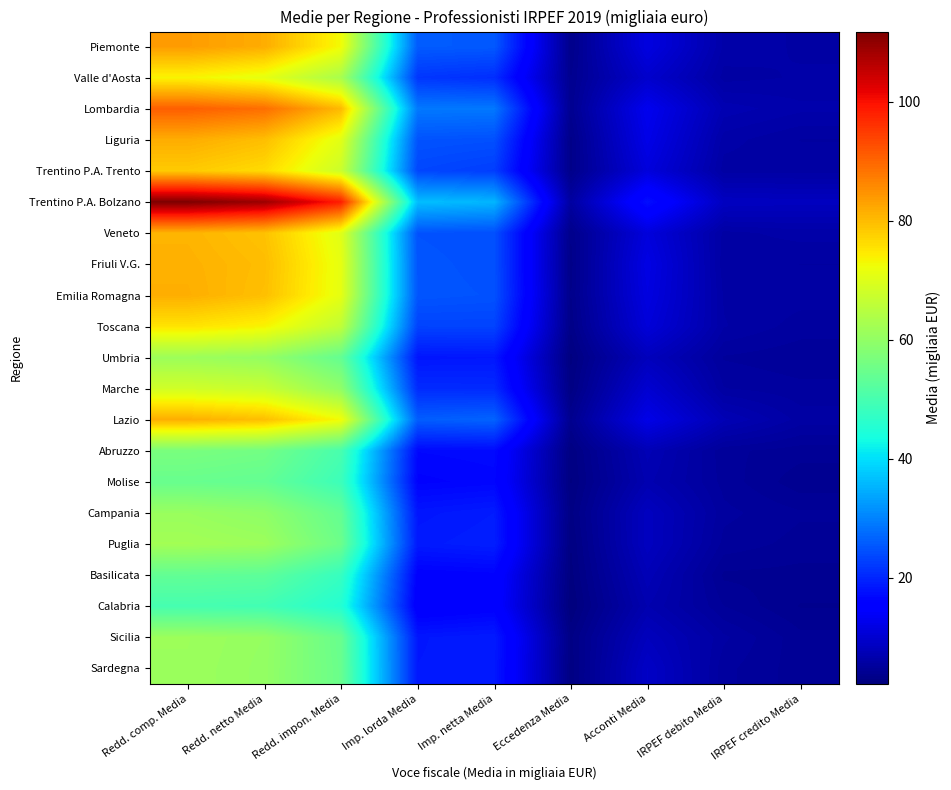

Reading left to right, what are all the values shown in this chart?

Piemonte: Redd. comp. Media=83.6	Redd. netto Media=81.7	Redd. impon. Media=72.7	Imp. lorda Media=25.9	Imp. netta Media=25.6	Eccedenza Media=3.5	Acconti Media=11.6	IRPEF debito Media=6.4	IRPEF credito Media=6.0
Valle d'Aosta: Redd. comp. Media=73.5	Redd. netto Media=71.1	Redd. impon. Media=63.0	Imp. lorda Media=21.8	Imp. netta Media=20.9	Eccedenza Media=3.9	Acconti Media=9.7	IRPEF debito Media=5.9	IRPEF credito Media=6.1
Lombardia: Redd. comp. Media=90.8	Redd. netto Media=89.0	Redd. impon. Media=80.3	Imp. lorda Media=29.0	Imp. netta Media=28.9	Eccedenza Media=4.0	Acconti Media=13.0	IRPEF debito Media=7.2	IRPEF credito Media=6.6
Liguria: Redd. comp. Media=81.7	Redd. netto Media=79.7	Redd. impon. Media=70.6	Imp. lorda Media=24.9	Imp. netta Media=24.6	Eccedenza Media=3.3	Acconti Media=12.3	IRPEF debito Media=6.3	IRPEF credito Media=5.6
Trentino P.A. Trento: Redd. comp. Media=78.3	Redd. netto Media=76.4	Redd. impon. Media=67.5	Imp. lorda Media=23.6	Imp. netta Media=22.6	Eccedenza Media=3.4	Acconti Media=11.2	IRPEF debito Media=5.8	IRPEF credito Media=5.9
Trentino P.A. Bolzano: Redd. comp. Media=111.8	Redd. netto Media=108.9	Redd. impon. Media=98.4	Imp. lorda Media=36.5	Imp. netta Media=35.5	Eccedenza Media=5.6	Acconti Media=17.6	IRPEF debito Media=8.6	IRPEF credito Media=8.4
Veneto: Redd. comp. Media=80.8	Redd. netto Media=79.3	Redd. impon. Media=70.4	Imp. lorda Media=24.9	Imp. netta Media=24.6	Eccedenza Media=3.5	Acconti Media=11.2	IRPEF debito Media=5.9	IRPEF credito Media=6.2
Friuli V.G.: Redd. comp. Media=81.2	Redd. netto Media=79.9	Redd. impon. Media=71.2	Imp. lorda Media=25.1	Imp. netta Media=24.6	Eccedenza Media=3.3	Acconti Media=12.0	IRPEF debito Media=5.8	IRPEF credito Media=5.6
Emilia Romagna: Redd. comp. Media=81.5	Redd. netto Media=79.6	Redd. impon. Media=71.1	Imp. lorda Media=25.2	Imp. netta Media=24.8	Eccedenza Media=3.4	Acconti Media=11.6	IRPEF debito Media=6.0	IRPEF credito Media=5.8
Toscana: Redd. comp. Media=75.5	Redd. netto Media=73.5	Redd. impon. Media=66.1	Imp. lorda Media=23.2	Imp. netta Media=23.2	Eccedenza Media=3.2	Acconti Media=10.9	IRPEF debito Media=6.1	IRPEF credito Media=5.4
Umbria: Redd. comp. Media=61.4	Redd. netto Media=60.3	Redd. impon. Media=53.9	Imp. lorda Media=18.3	Imp. netta Media=18.4	Eccedenza Media=2.5	Acconti Media=8.1	IRPEF debito Media=5.2	IRPEF credito Media=4.9
Marche: Redd. comp. Media=68.3	Redd. netto Media=67.1	Redd. impon. Media=59.8	Imp. lorda Media=20.6	Imp. netta Media=20.5	Eccedenza Media=2.8	Acconti Media=10.1	IRPEF debito Media=5.7	IRPEF credito Media=5.3
Lazio: Redd. comp. Media=81.5	Redd. netto Media=79.7	Redd. impon. Media=72.7	Imp. lorda Media=26.1	Imp. netta Media=26.6	Eccedenza Media=3.8	Acconti Media=12.3	IRPEF debito Media=7.5	IRPEF credito Media=5.9
Abruzzo: Redd. comp. Media=56.7	Redd. netto Media=55.8	Redd. impon. Media=50.2	Imp. lorda Media=16.8	Imp. netta Media=17.0	Eccedenza Media=2.7	Acconti Media=7.5	IRPEF debito Media=4.9	IRPEF credito Media=4.5
Molise: Redd. comp. Media=54.5	Redd. netto Media=53.8	Redd. impon. Media=48.6	Imp. lorda Media=16.2	Imp. netta Media=16.6	Eccedenza Media=2.6	Acconti Media=7.1	IRPEF debito Media=5.0	IRPEF credito Media=4.1
Campania: Redd. comp. Media=60.9	Redd. netto Media=59.6	Redd. impon. Media=53.9	Imp. lorda Media=18.3	Imp. netta Media=18.9	Eccedenza Media=2.9	Acconti Media=8.4	IRPEF debito Media=5.3	IRPEF credito Media=4.8
Puglia: Redd. comp. Media=62.2	Redd. netto Media=61.4	Redd. impon. Media=55.0	Imp. lorda Media=18.7	Imp. netta Media=19.3	Eccedenza Media=2.6	Acconti Media=8.5	IRPEF debito Media=5.0	IRPEF credito Media=4.6
Basilicata: Redd. comp. Media=53.6	Redd. netto Media=53.0	Redd. impon. Media=47.8	Imp. lorda Media=15.8	Imp. netta Media=16.1	Eccedenza Media=2.5	Acconti Media=7.6	IRPEF debito Media=4.3	IRPEF credito Media=4.2
Calabria: Redd. comp. Media=49.9	Redd. netto Media=49.4	Redd. impon. Media=45.4	Imp. lorda Media=15.0	Imp. netta Media=15.7	Eccedenza Media=2.2	Acconti Media=7.0	IRPEF debito Media=4.8	IRPEF credito Media=3.9
Sicilia: Redd. comp. Media=61.3	Redd. netto Media=60.4	Redd. impon. Media=54.4	Imp. lorda Media=18.4	Imp. netta Media=18.9	Eccedenza Media=3.0	Acconti Media=8.2	IRPEF debito Media=5.7	IRPEF credito Media=4.5
Sardegna: Redd. comp. Media=61.2	Redd. netto Media=60.2	Redd. impon. Media=54.7	Imp. lorda Media=18.5	Imp. netta Media=18.7	Eccedenza Media=2.8	Acconti Media=9.1	IRPEF debito Media=5.3	IRPEF credito Media=4.5